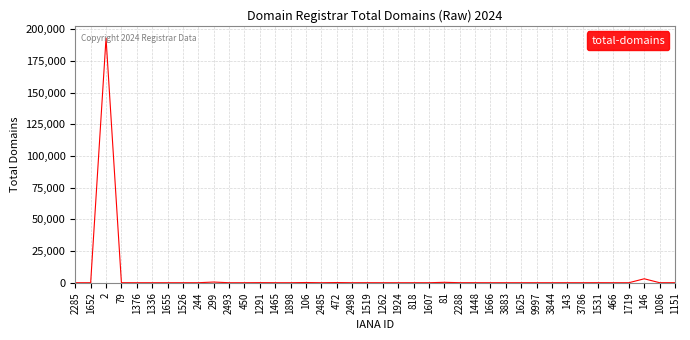

Is it true that the value at 1376 is 75648?

False